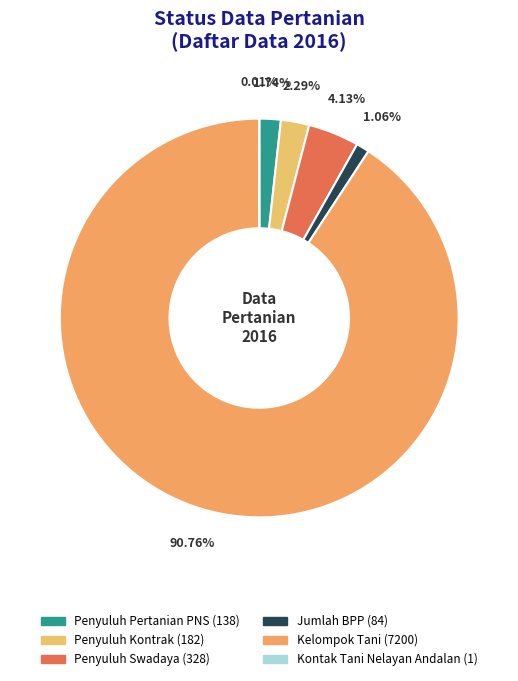

What is the majority slice?

Kelompok Tani